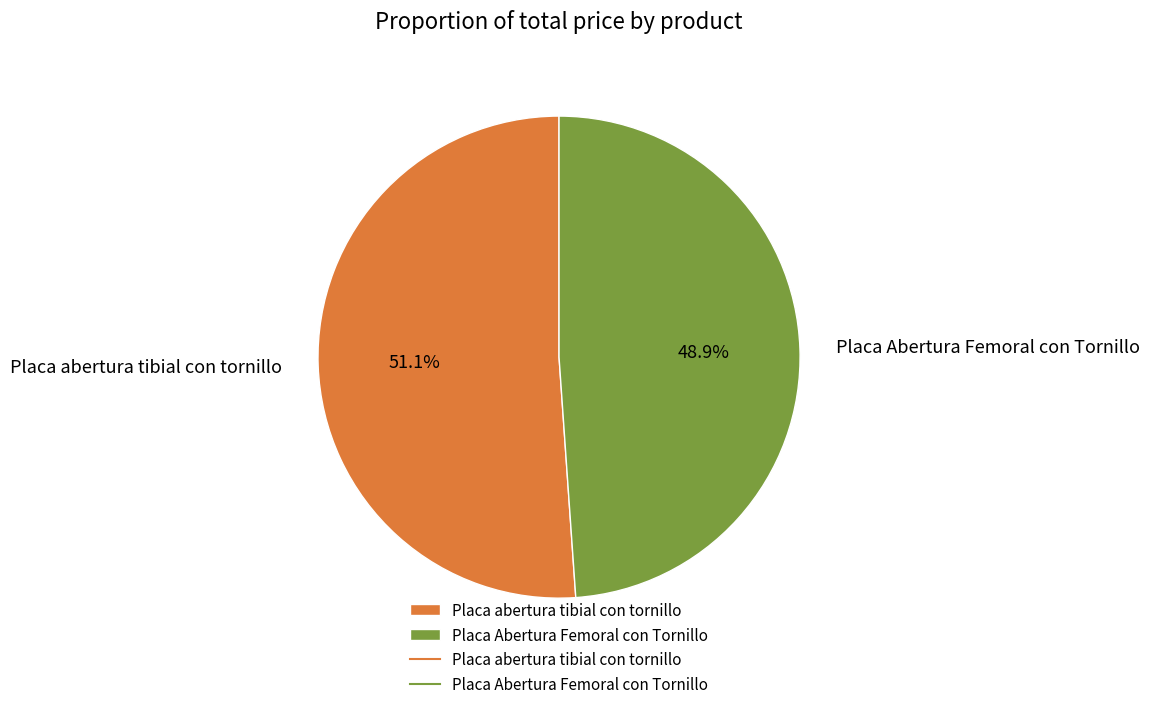

To the nearest percent, what is the combined percentage of Placa Abertura Femoral con Tornillo and Placa abertura tibial con tornillo?

100%